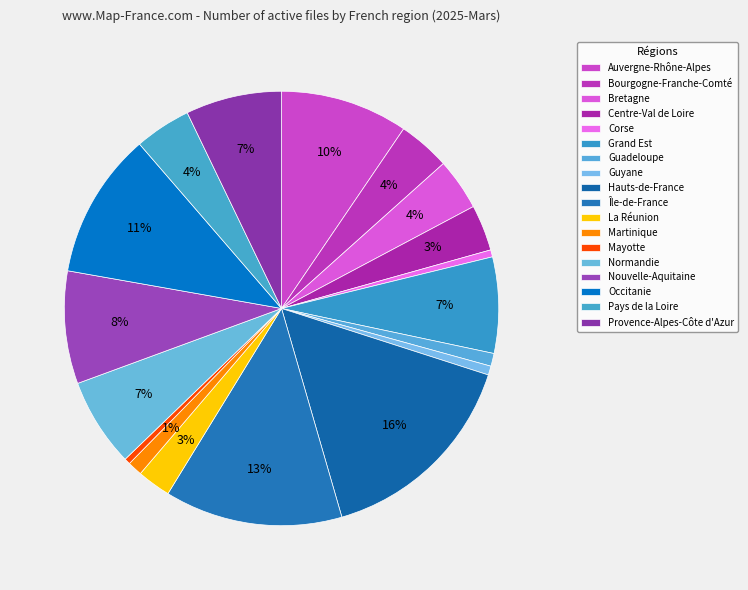

How many segments does this pie chart have?

18